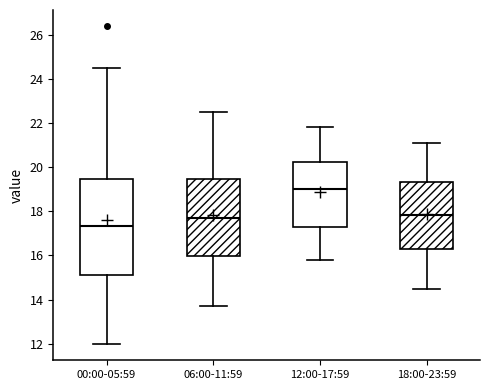

Which box's median line is the highest?

12:00-17:59